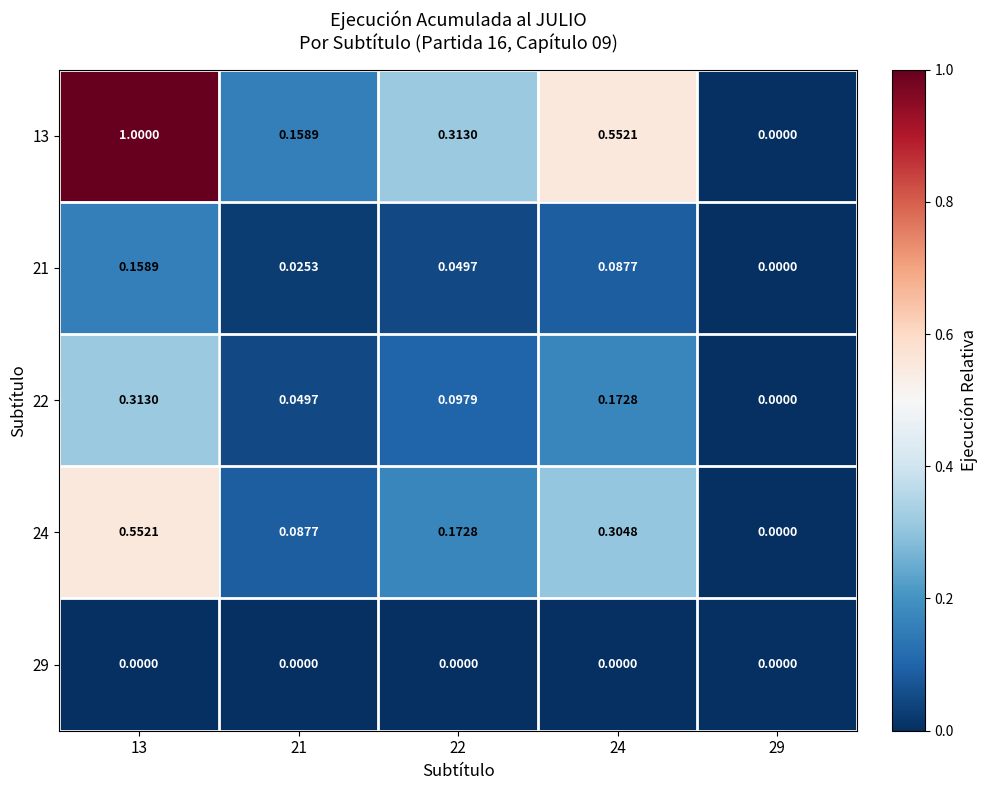

Between 13 and 22, which series saw the biggest shift?

13